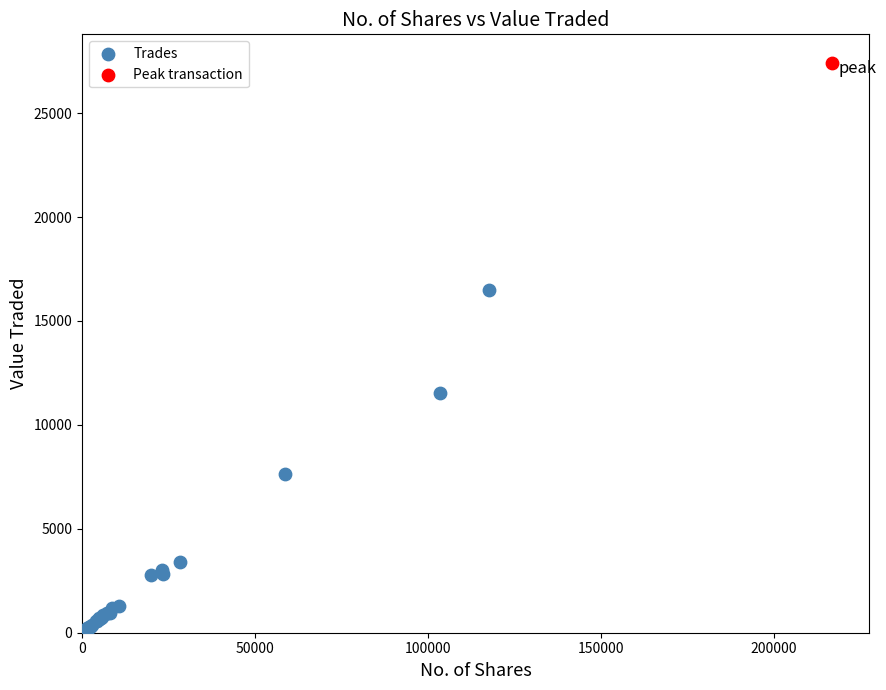

What are all the series names shown in the legend?

Trades, Peak transaction